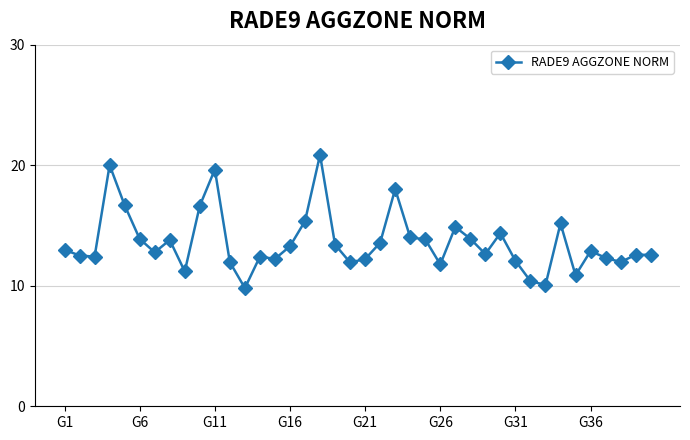

What is the smallest value displayed?

9.8